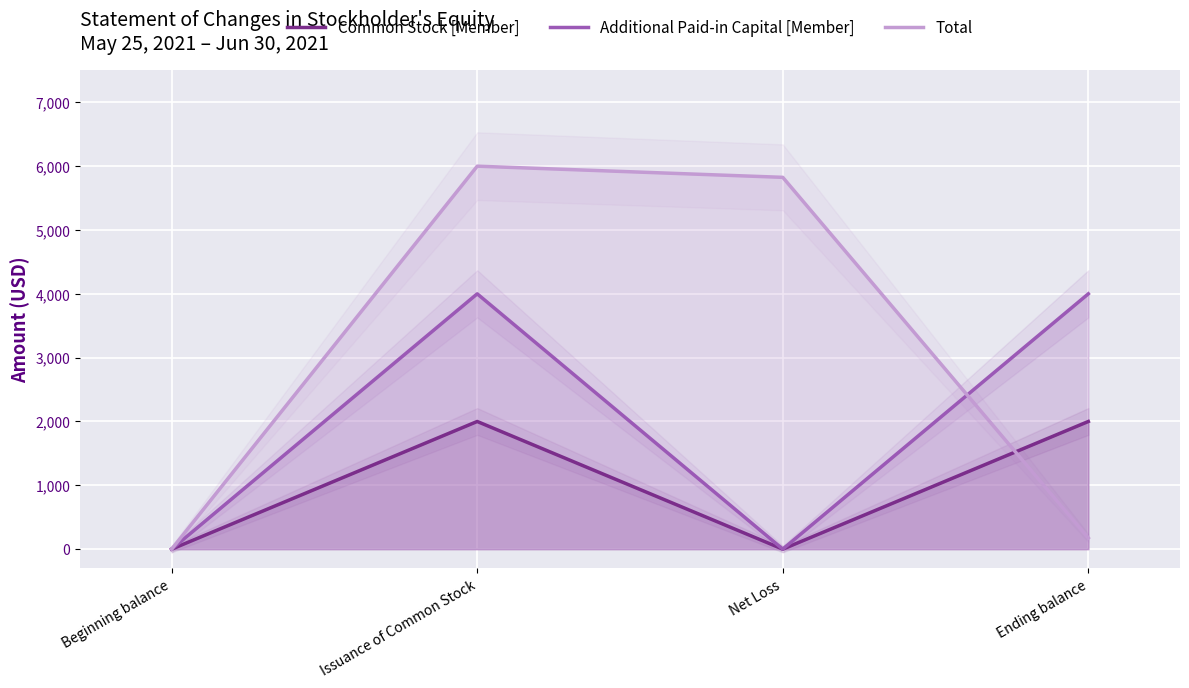

How many values in Additional Paid-in Capital [Member] are above zero?

2